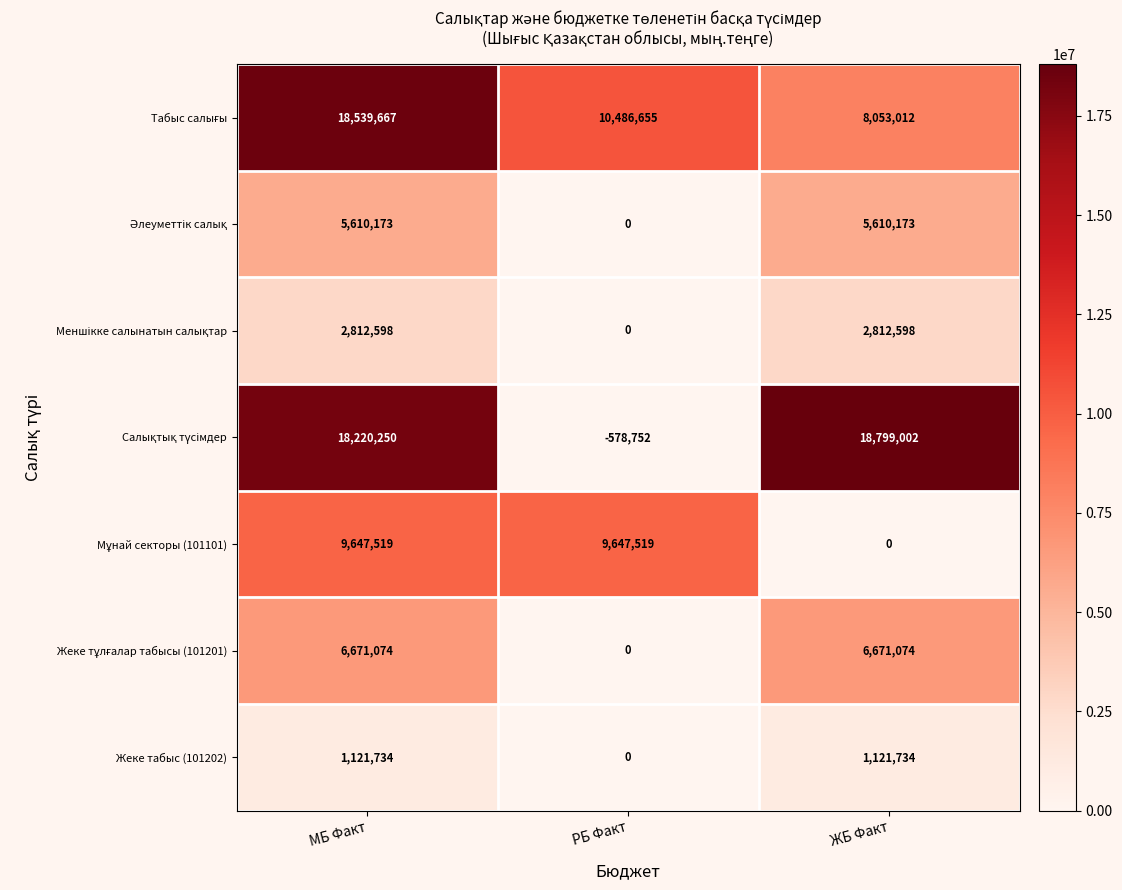

How many distinct data groups are displayed?

7